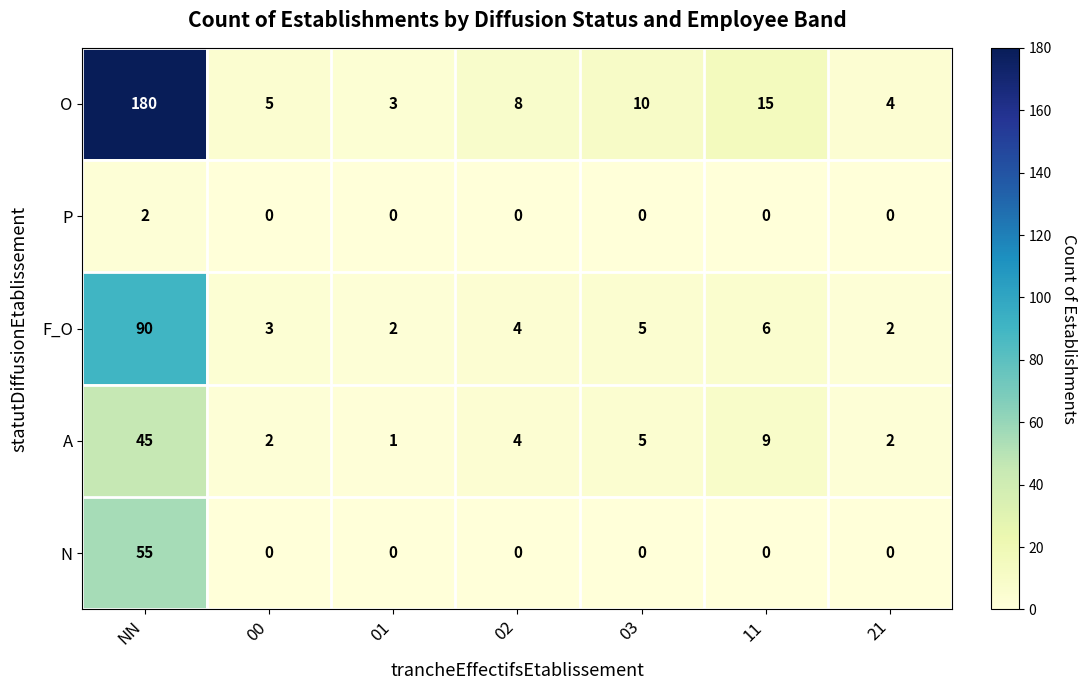

How many series are shown in this chart?

5